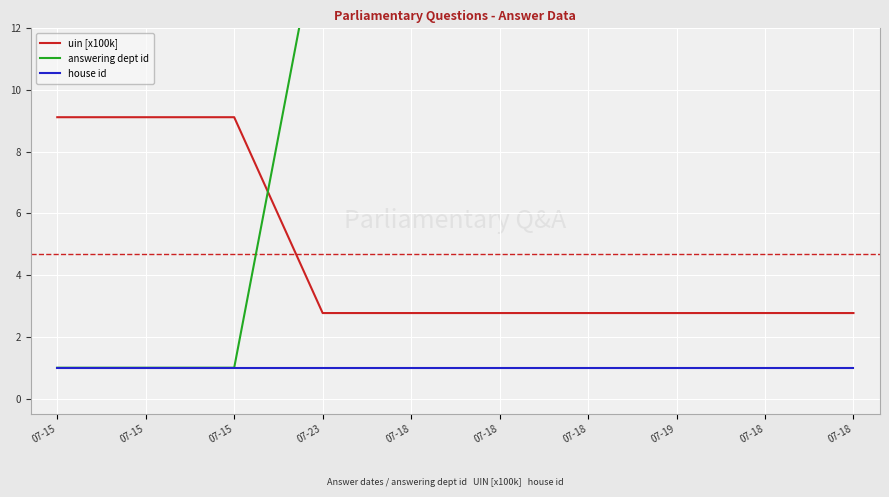

Which has a higher value, 07-15 or 07-19?

07-15